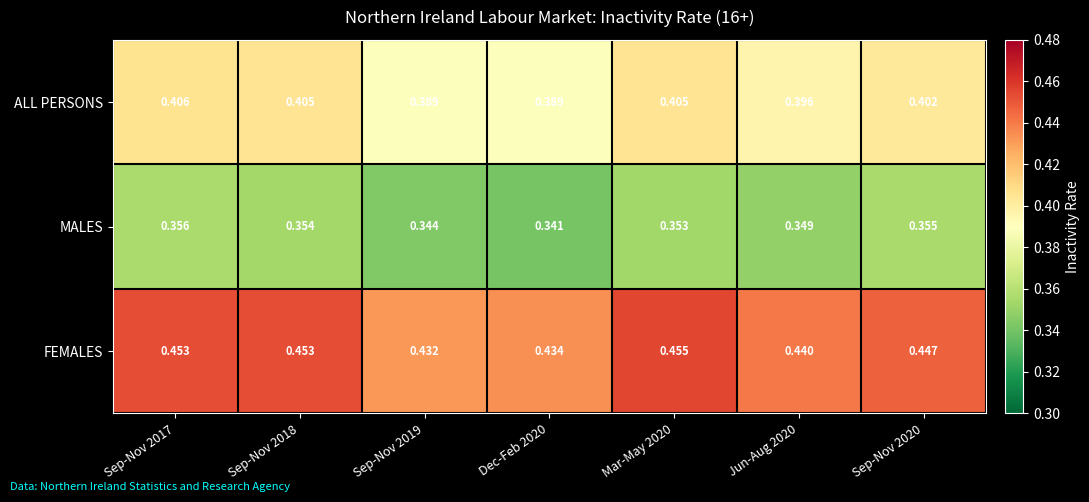

Which series has the largest range (max minus min)?

FEMALES